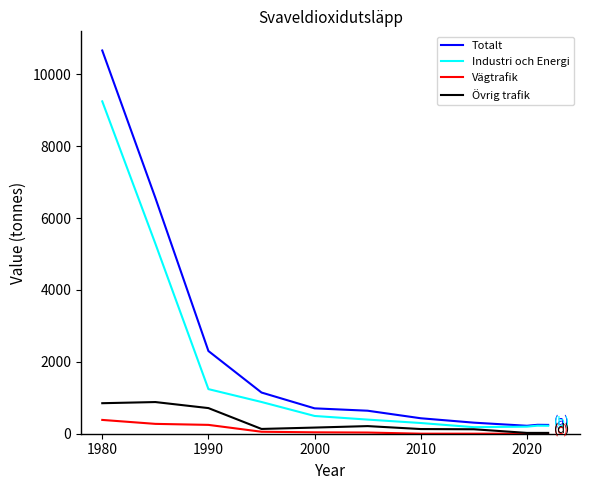

Which series has the largest range (max minus min)?

Totalt